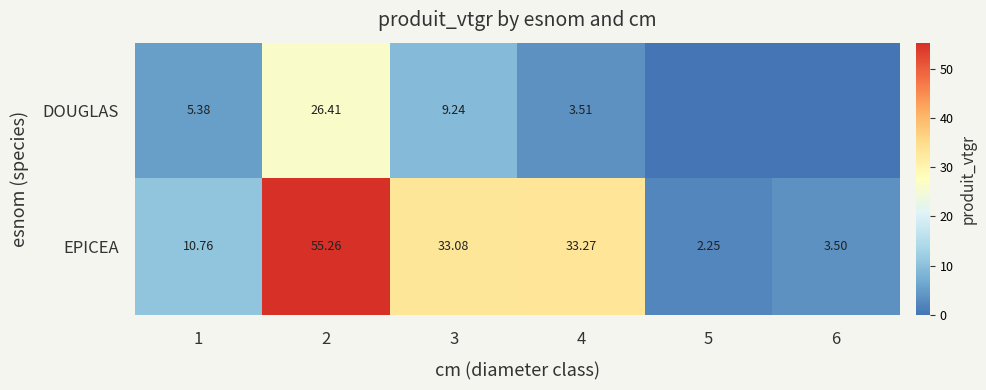

At which label does EPICEA first exceed 33?

2